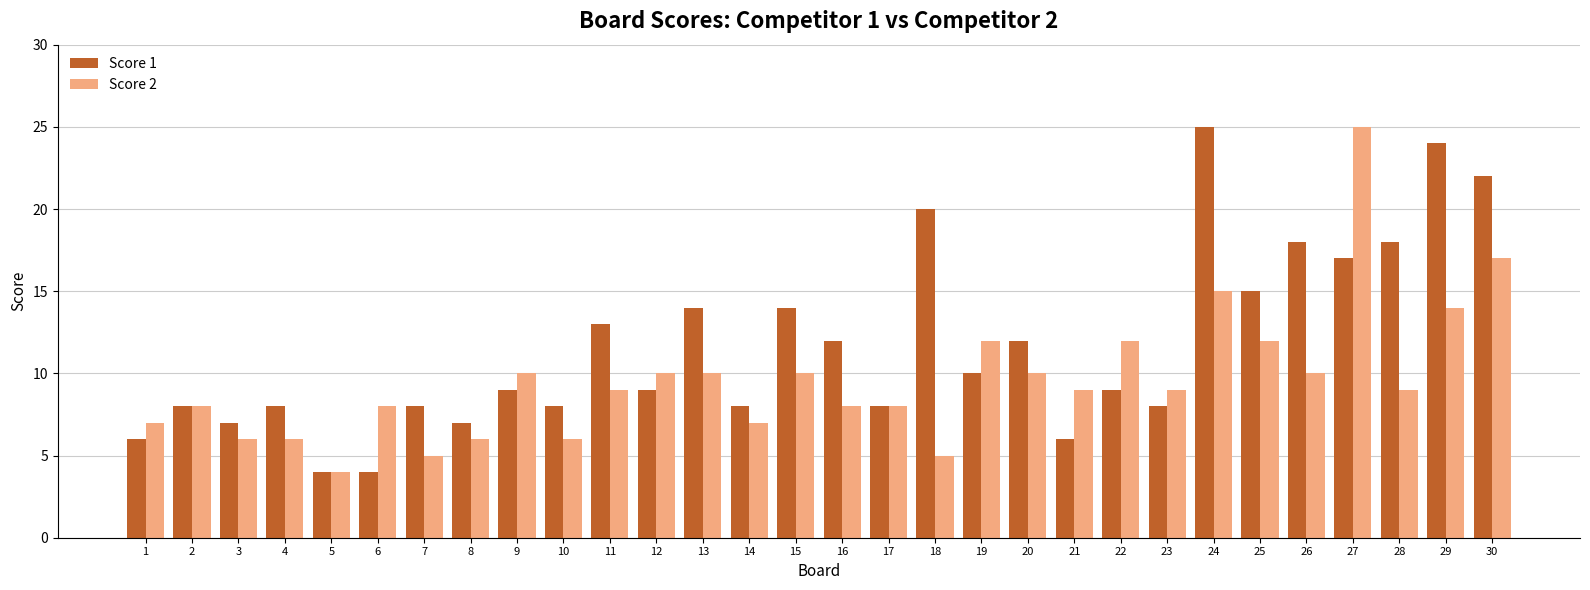

List the series in order of their overall mean, lowest first.

Score 2, Score 1